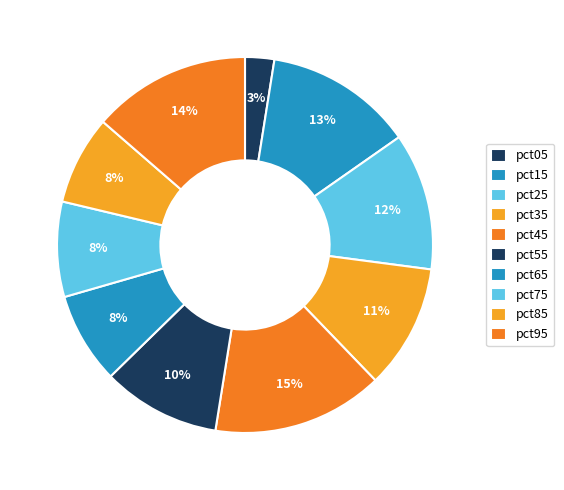

Count the number of slices in the pie.

10